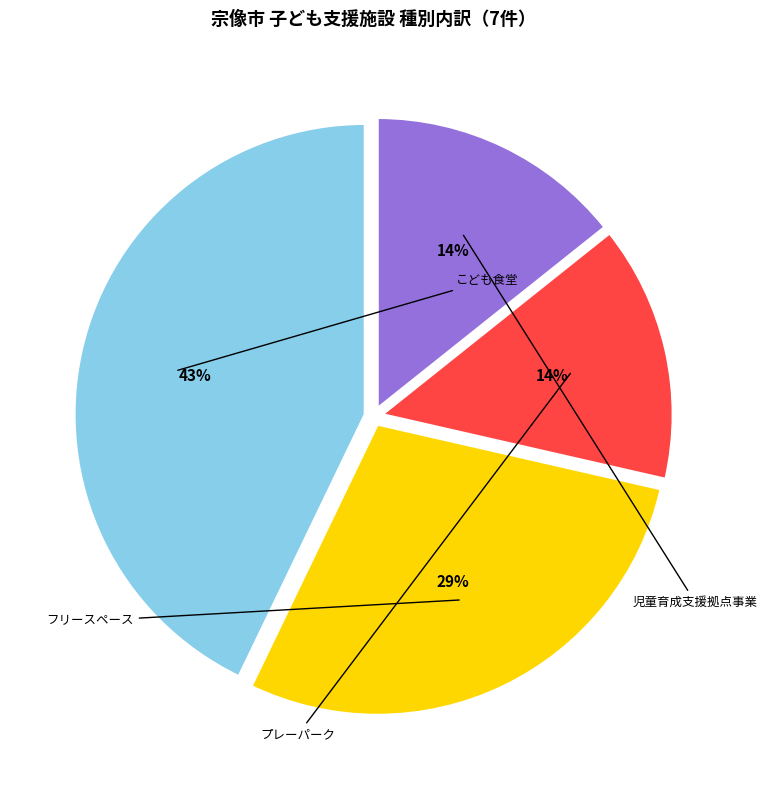

Does any single category account for the majority?

No